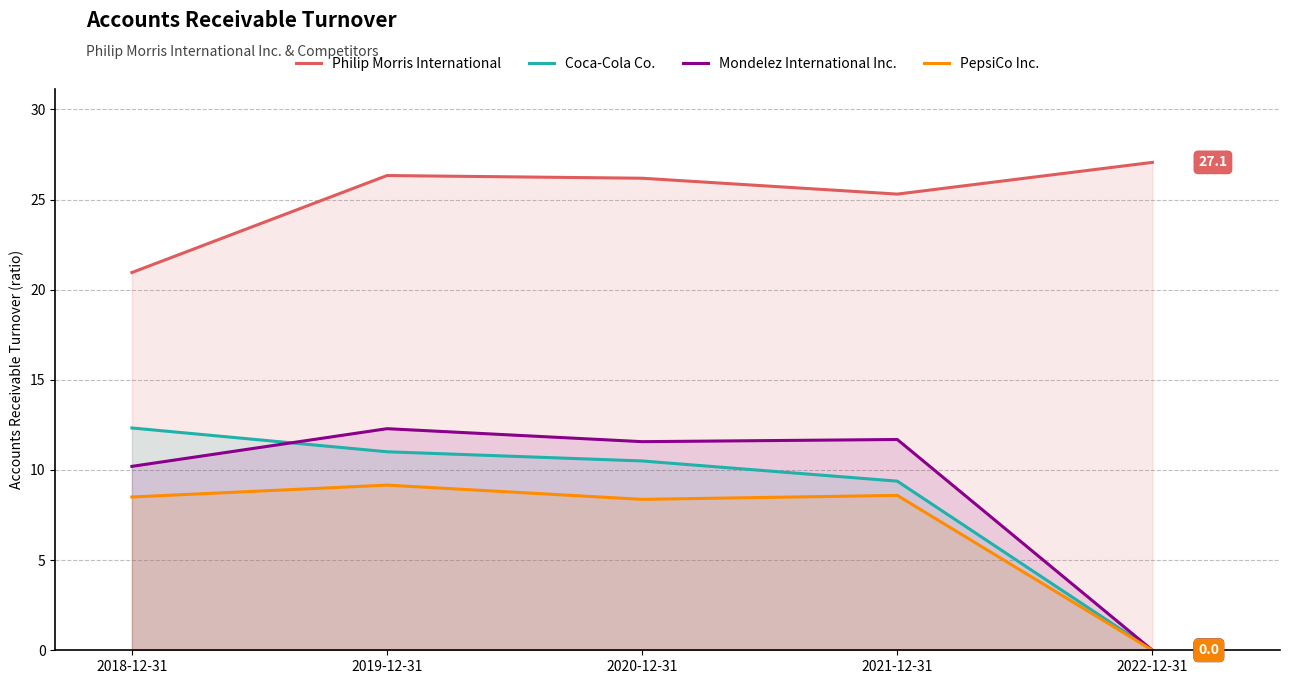

Where is the first local minimum for Philip Morris International?

2021-12-31